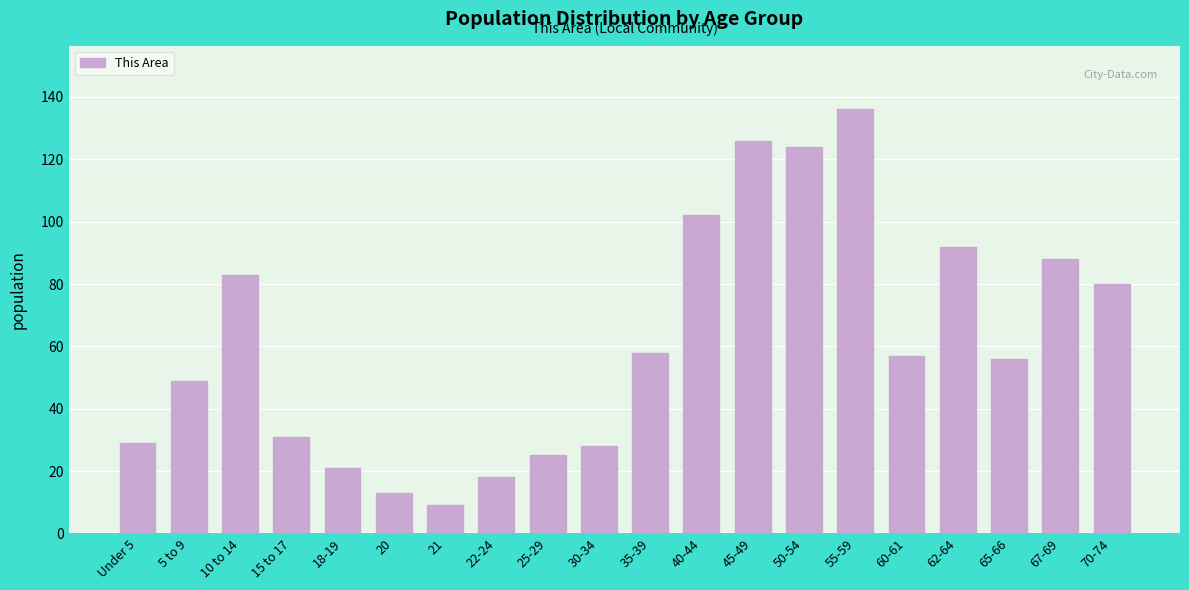

Reading left to right, what are all the values shown in this chart?

29	49	83	31	21	13	9	18	25	28	58	102	126	124	136	57	92	56	88	80